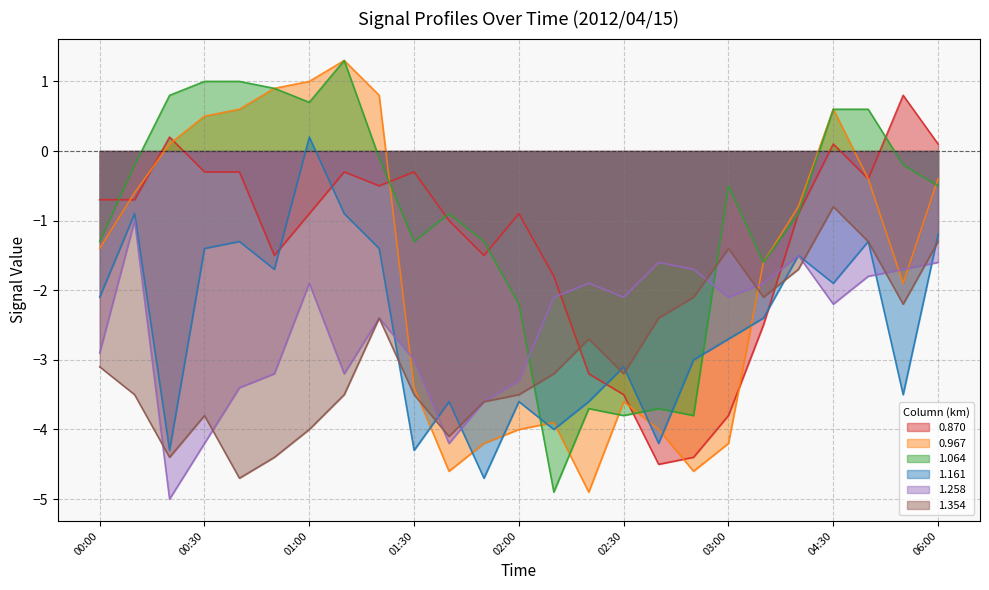

Reading left to right, extract all data points from this chart.

0.870: 00:00=-0.7	00:10=-0.7	00:20=0.2	00:30=-0.3	00:40=-0.3	00:50=-1.5	01:00=-0.9	01:10=-0.3	01:20=-0.5	01:30=-0.3	01:40=-1.0	01:50=-1.5	02:00=-0.9	02:10=-1.8	02:20=-3.2	02:30=-3.5	02:40=-4.5	02:50=-4.4	03:00=-3.8	03:30=-2.5	04:00=-0.9	04:30=0.1	05:00=-0.4	05:30=0.8	06:00=0.1
0.967: 00:00=-1.4	00:10=-0.6	00:20=0.1	00:30=0.5	00:40=0.6	00:50=0.9	01:00=1.0	01:10=1.3	01:20=0.8	01:30=-3.4	01:40=-4.6	01:50=-4.2	02:00=-4.0	02:10=-3.9	02:20=-4.9	02:30=-3.6	02:40=-4.0	02:50=-4.6	03:00=-4.2	03:30=-1.6	04:00=-0.8	04:30=0.6	05:00=-0.4	05:30=-1.9	06:00=-0.4
1.064: 00:00=-1.3	00:10=-0.2	00:20=0.8	00:30=1.0	00:40=1.0	00:50=0.9	01:00=0.7	01:10=1.3	01:20=-0.1	01:30=-1.3	01:40=-0.9	01:50=-1.3	02:00=-2.2	02:10=-4.9	02:20=-3.7	02:30=-3.8	02:40=-3.7	02:50=-3.8	03:00=-0.5	03:30=-1.6	04:00=-0.9	04:30=0.6	05:00=0.6	05:30=-0.2	06:00=-0.5
1.161: 00:00=-2.1	00:10=-0.9	00:20=-4.3	00:30=-1.4	00:40=-1.3	00:50=-1.7	01:00=0.2	01:10=-0.9	01:20=-1.4	01:30=-4.3	01:40=-3.6	01:50=-4.7	02:00=-3.6	02:10=-4.0	02:20=-3.6	02:30=-3.1	02:40=-4.2	02:50=-3.0	03:00=-2.7	03:30=-2.4	04:00=-1.5	04:30=-1.9	05:00=-1.3	05:30=-3.5	06:00=-1.2
1.258: 00:00=-2.9	00:10=-1.0	00:20=-5.0	00:30=-4.2	00:40=-3.4	00:50=-3.2	01:00=-1.9	01:10=-3.2	01:20=-2.4	01:30=-3.0	01:40=-4.2	01:50=-3.6	02:00=-3.3	02:10=-2.1	02:20=-1.9	02:30=-2.1	02:40=-1.6	02:50=-1.7	03:00=-2.1	03:30=-1.9	04:00=-1.5	04:30=-2.2	05:00=-1.8	05:30=-1.7	06:00=-1.6
1.354: 00:00=-3.1	00:10=-3.5	00:20=-4.4	00:30=-3.8	00:40=-4.7	00:50=-4.4	01:00=-4.0	01:10=-3.5	01:20=-2.4	01:30=-3.5	01:40=-4.1	01:50=-3.6	02:00=-3.5	02:10=-3.2	02:20=-2.7	02:30=-3.2	02:40=-2.4	02:50=-2.1	03:00=-1.4	03:30=-2.1	04:00=-1.7	04:30=-0.8	05:00=-1.3	05:30=-2.2	06:00=-1.3